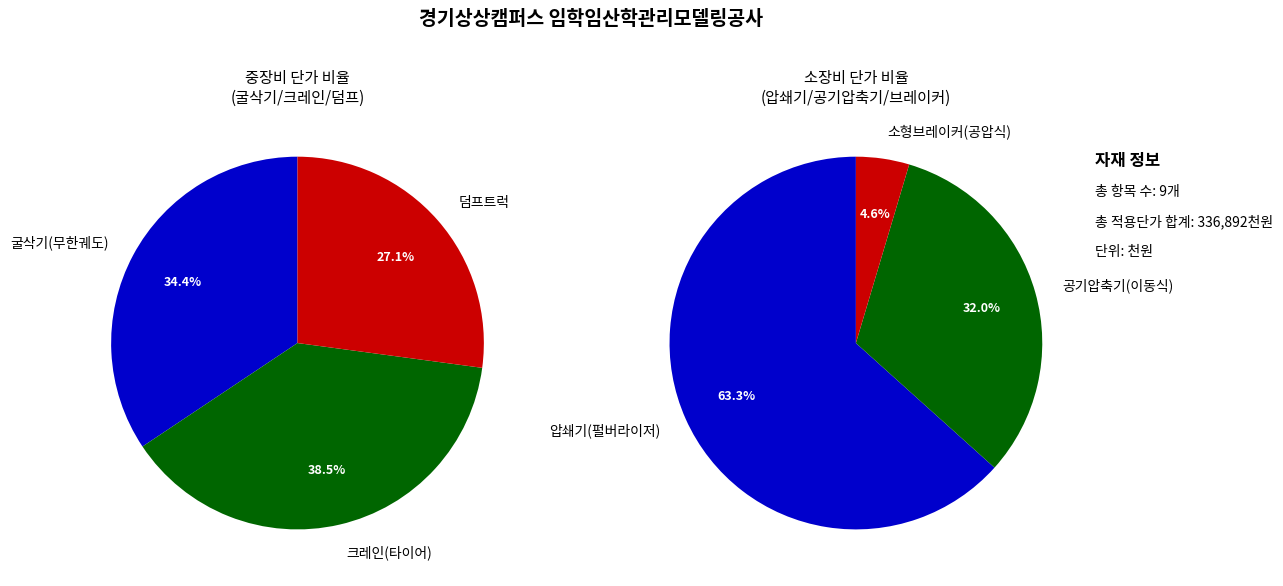

Approximately how many times larger is the value at 압쇄기(펄버라이저) compared to 공기압축기(이동식)?

2.0